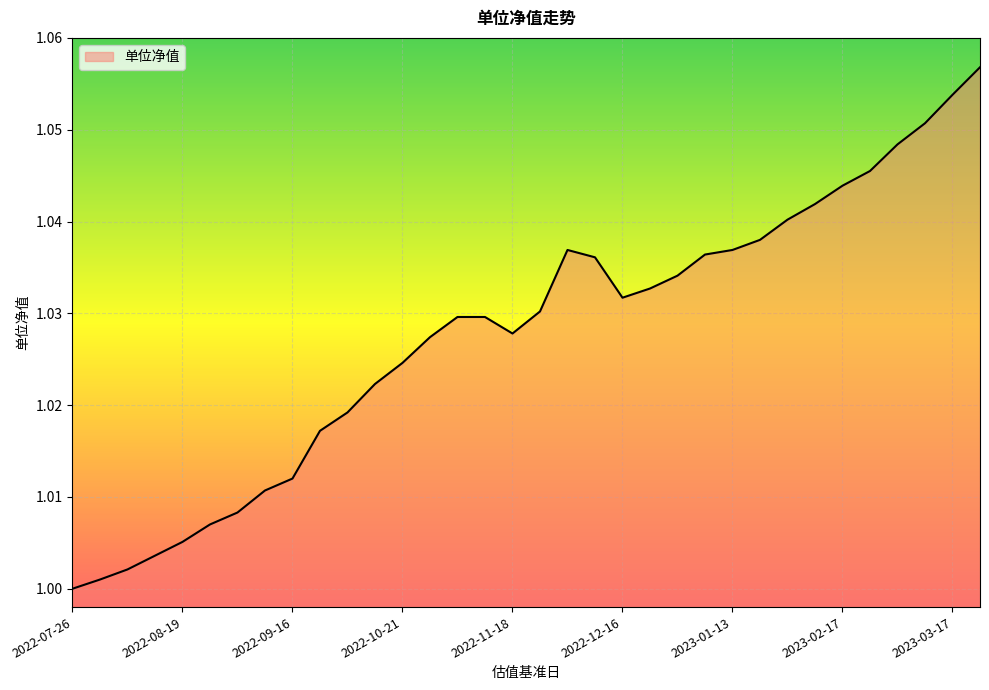

True or false: the data shows 1.8 at 2022-07-26.

False